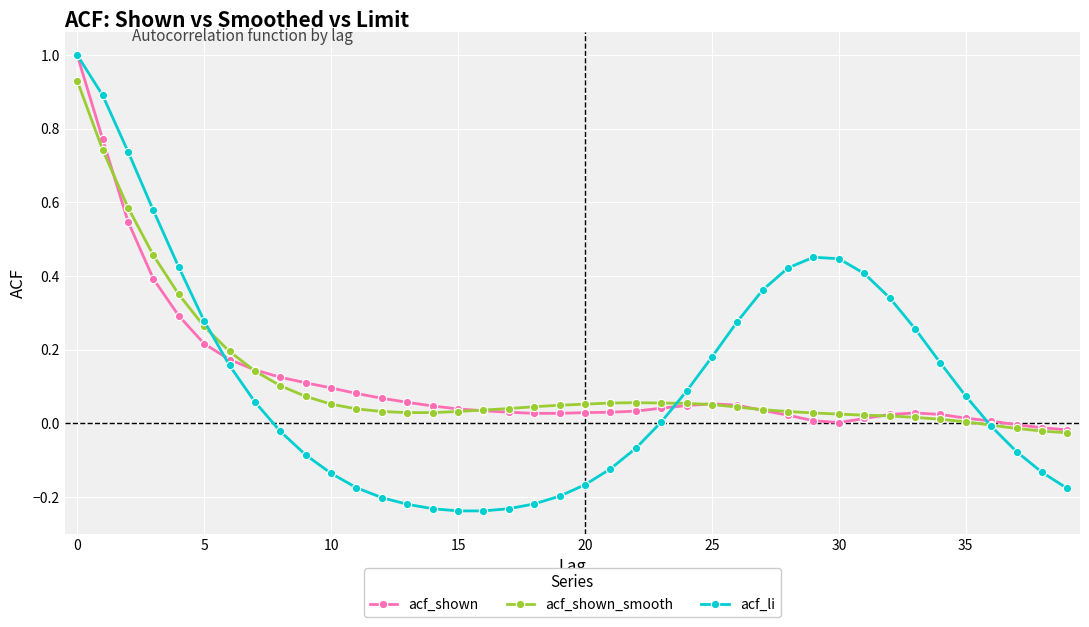

Which series has the widest spread of values?

acf_li